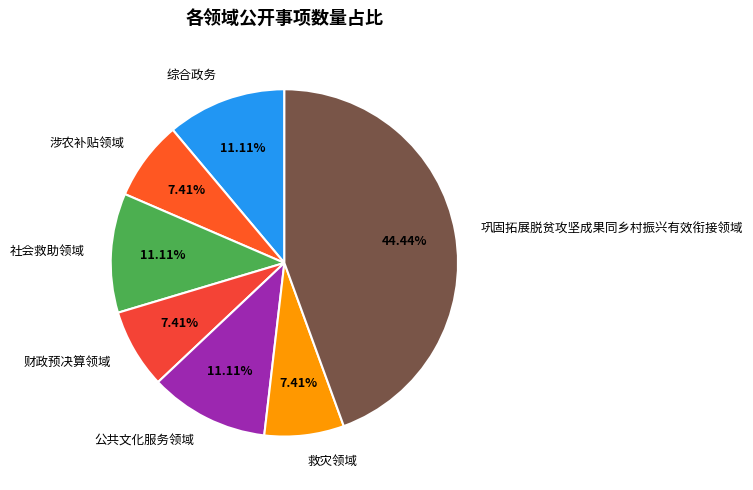

Between 救灾领域 and 巩固拓展脱贫攻坚成果同乡村振兴有效衔接领域, which is larger?

巩固拓展脱贫攻坚成果同乡村振兴有效衔接领域